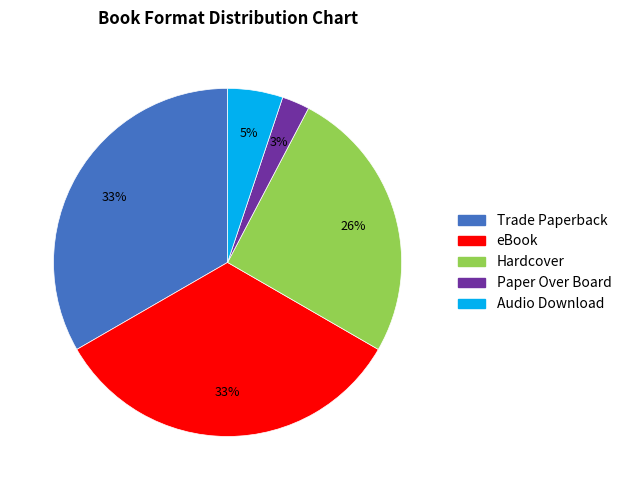

Is there any slice that represents more than half of the pie?

No